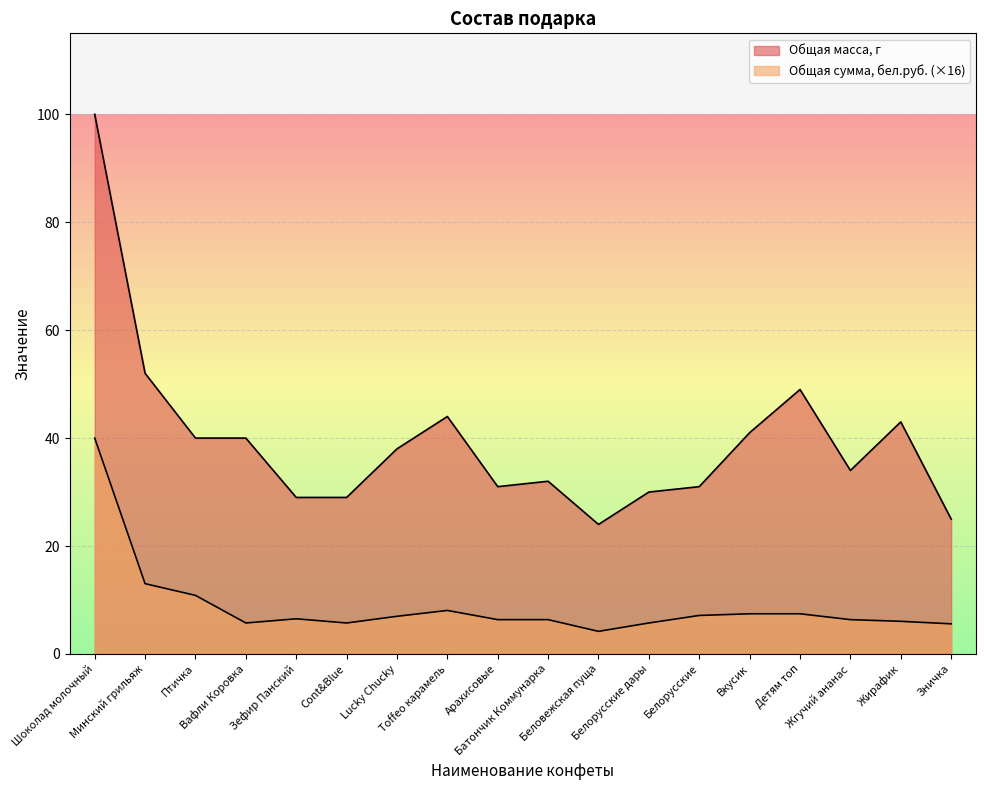

How many lines are shown in the chart?

2